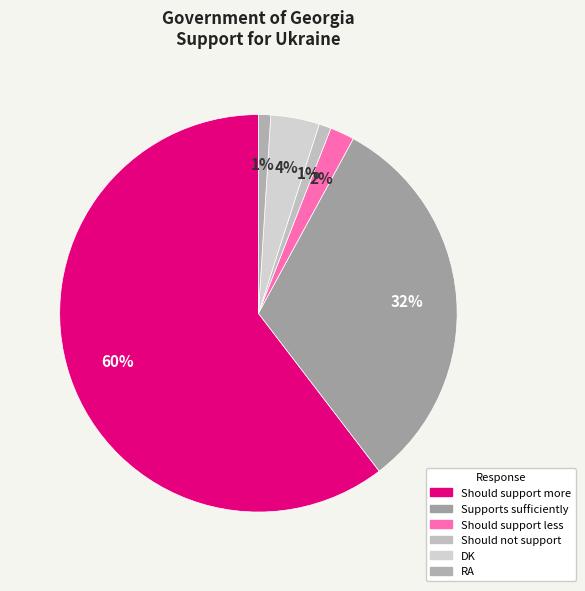

Is there a majority slice in this chart?

Yes